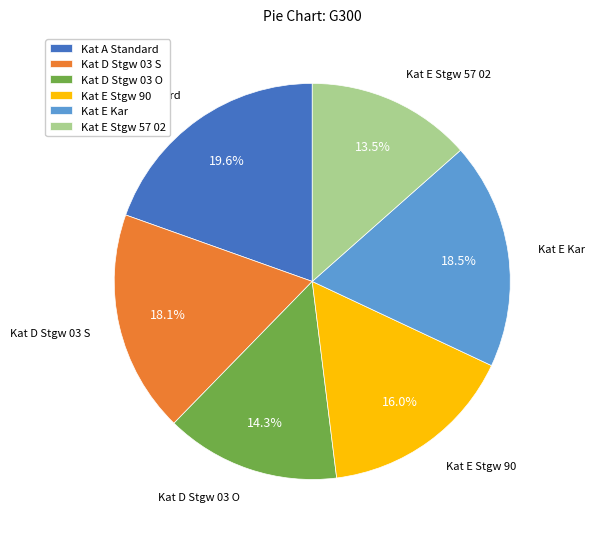

Is Kat E Stgw 90 the majority of the pie?

No